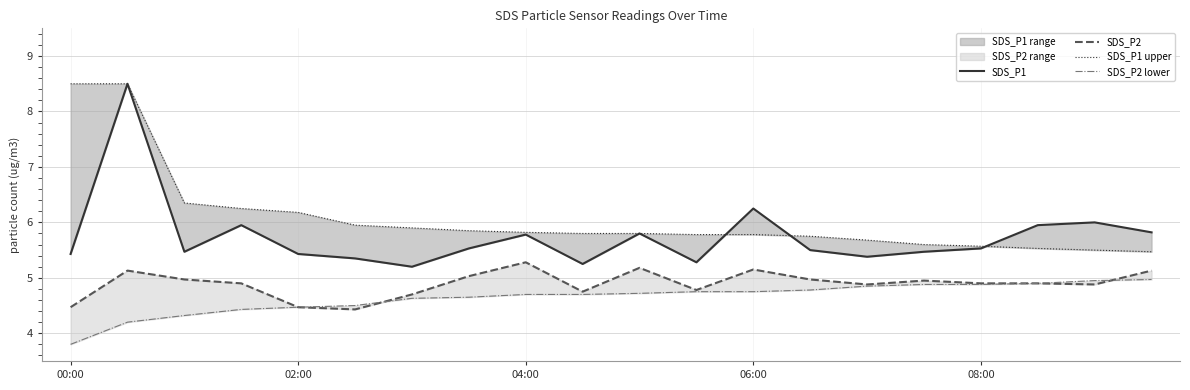

Reading left to right, extract all data points from this chart.

SDS_P1: 5.4	8.5	5.5	6.0	5.4	5.3	5.2	5.5	5.8	5.2	5.8	5.3	6.2	5.5	5.4	5.5	5.5	6.0	6.0	5.8
SDS_P2: 4.5	5.1	5.0	4.9	4.5	4.4	4.7	5.0	5.3	4.8	5.2	4.8	5.2	5.0	4.9	5.0	4.9	4.9	4.9	5.1
SDS_P1 upper: 8.5	8.5	6.3	6.2	6.2	6.0	5.9	5.8	5.8	5.8	5.8	5.8	5.8	5.8	5.7	5.6	5.6	5.5	5.5	5.5
SDS_P2 lower: 3.8	4.2	4.3	4.4	4.5	4.5	4.6	4.7	4.7	4.7	4.7	4.8	4.8	4.8	4.8	4.9	4.9	4.9	5.0	5.0